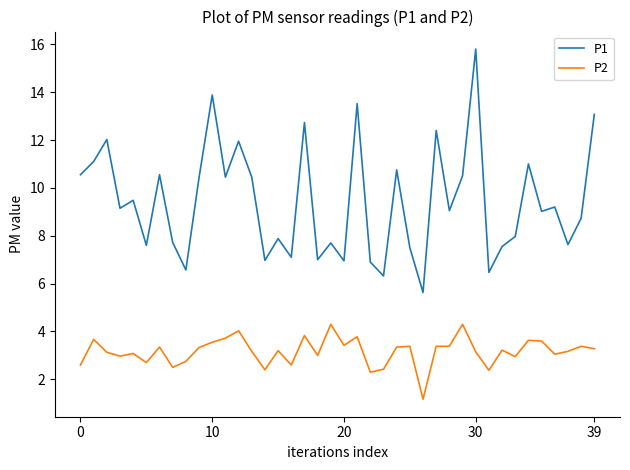

Which series has the widest spread of values?

P1